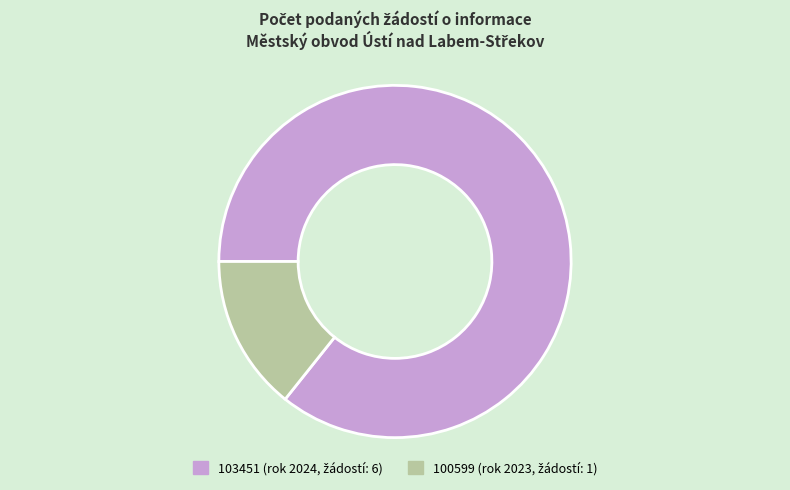

How many segments does this pie chart have?

2